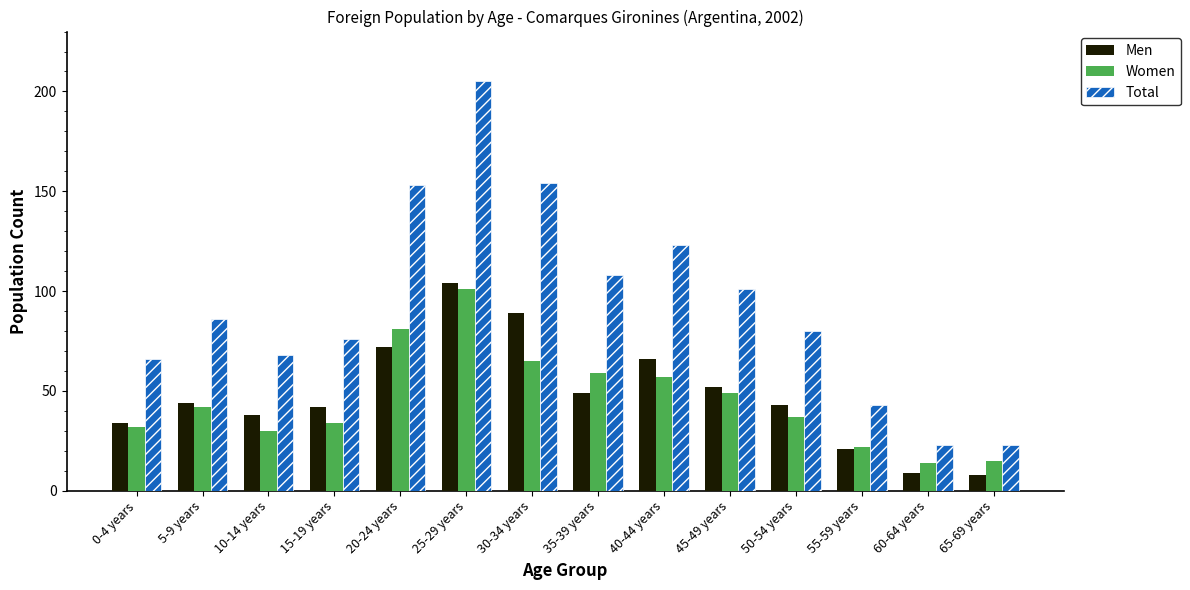

Rank the series at 30-34 years from lowest to highest value.

Women, Men, Total